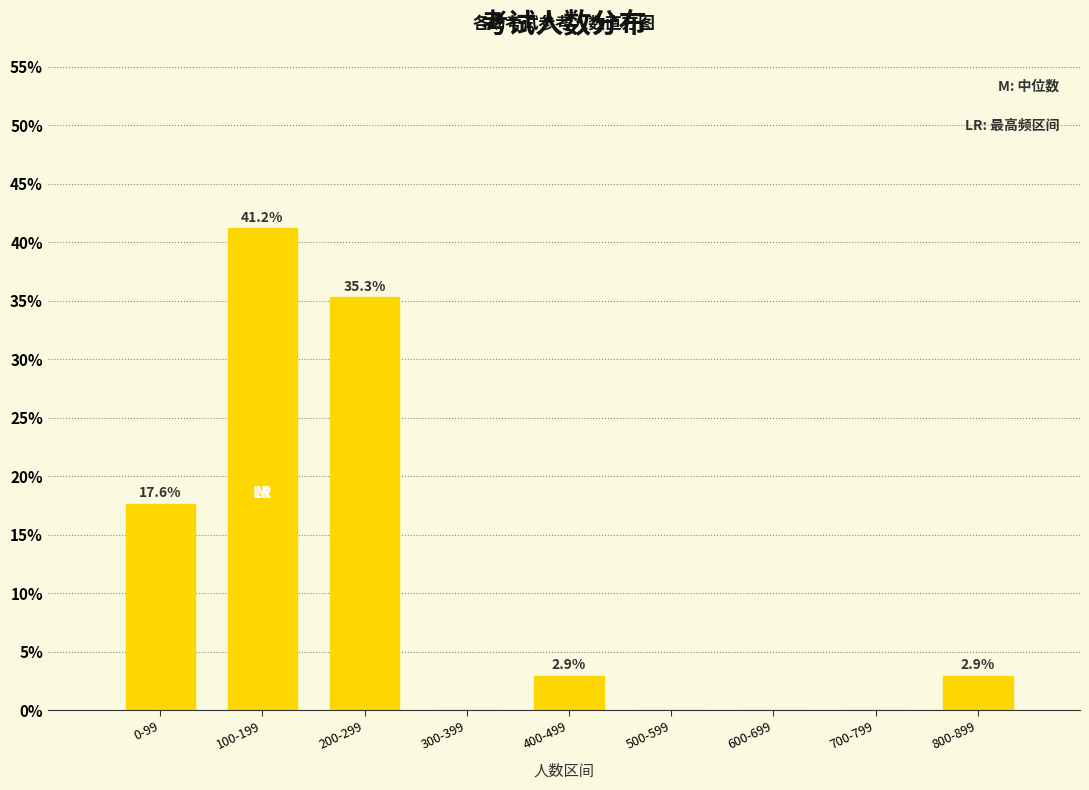

Are the bars horizontal?

No